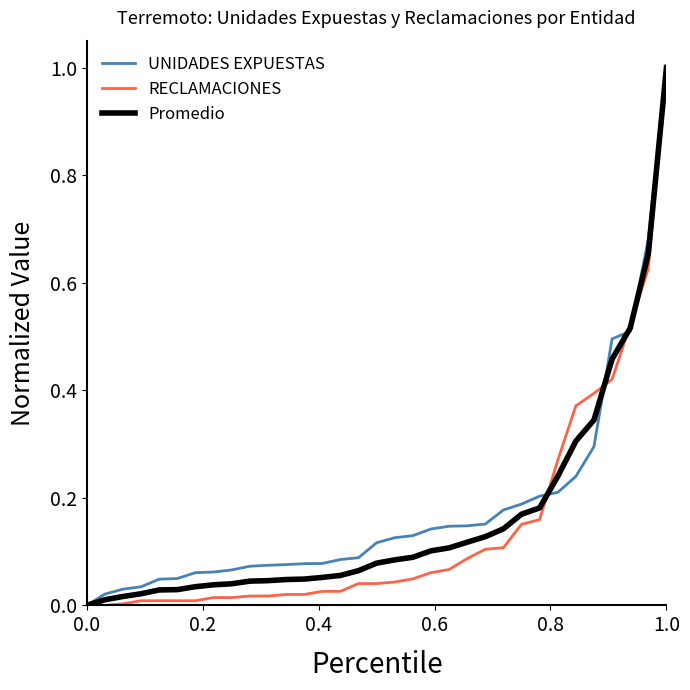

What is the highest value of the Promedio series?

1.0